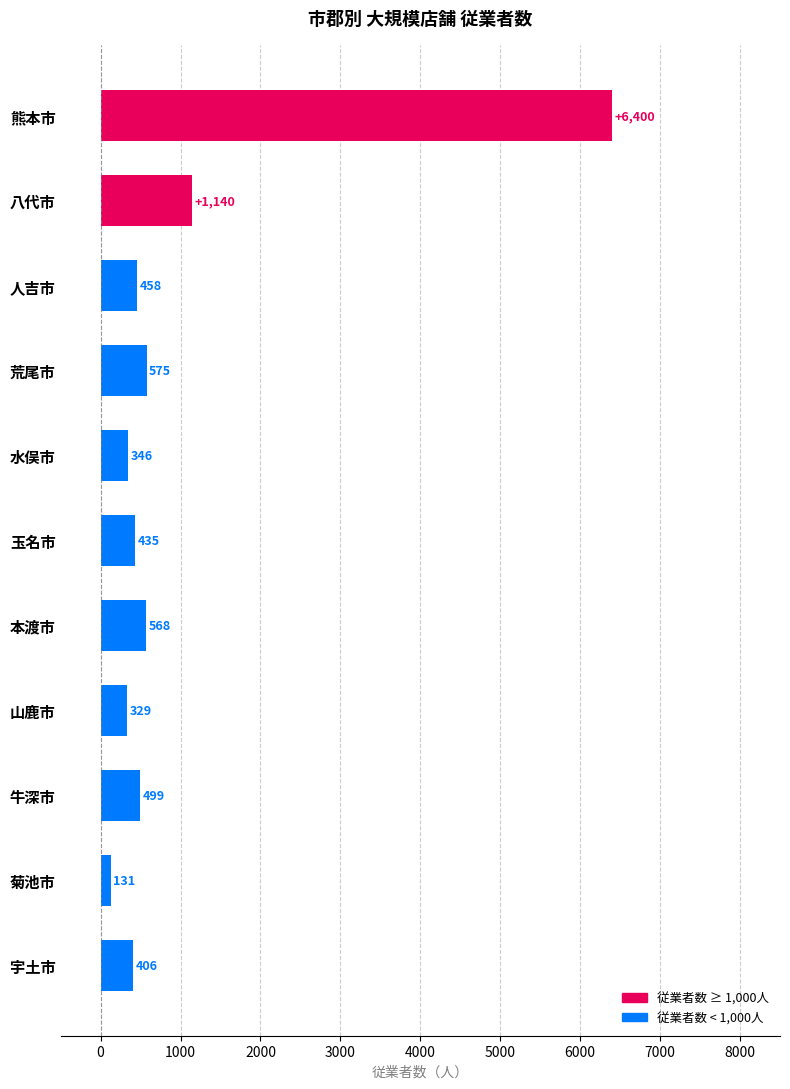

Which has a higher value, 荒尾市 or 八代市?

八代市